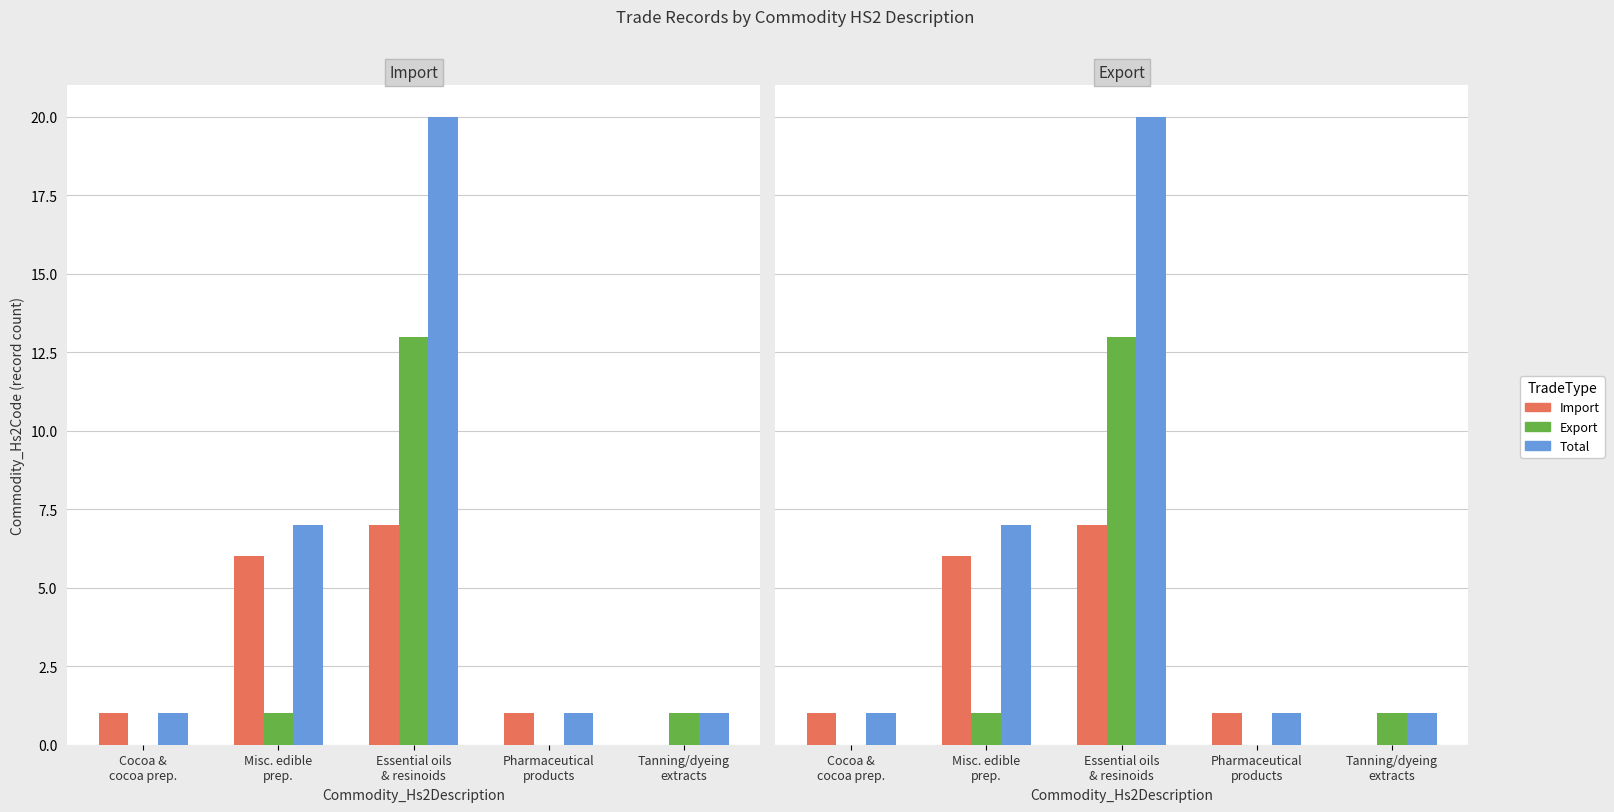

How many groups of bars are there?

5